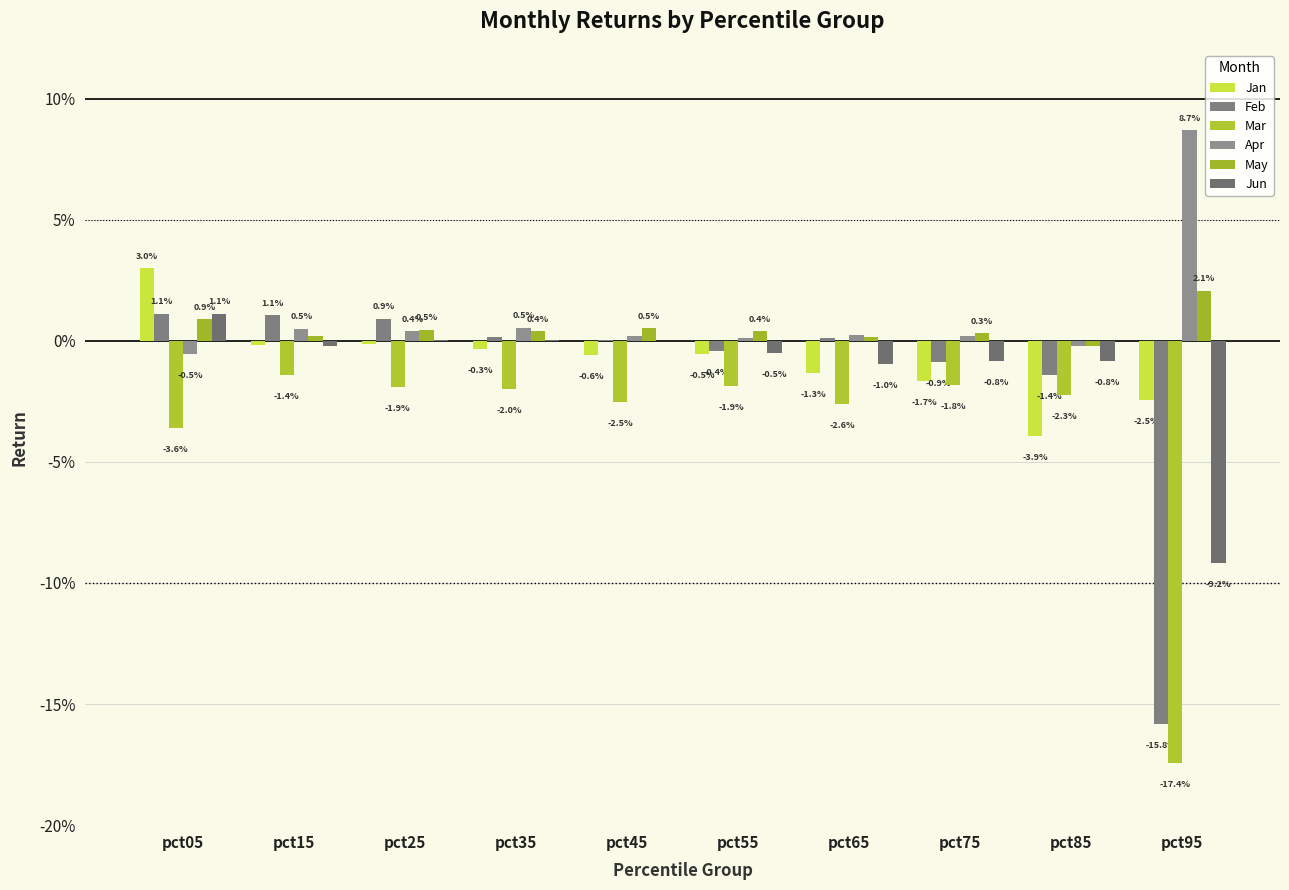

Which series has the widest spread of values?

Feb